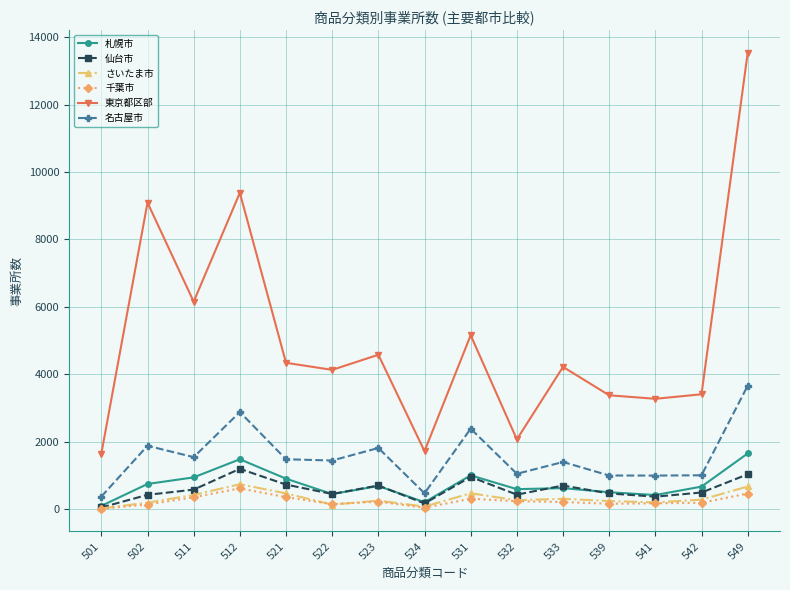

Is the value of さいたま市 at 542 greater than the value of 名古屋市 at 522?

No